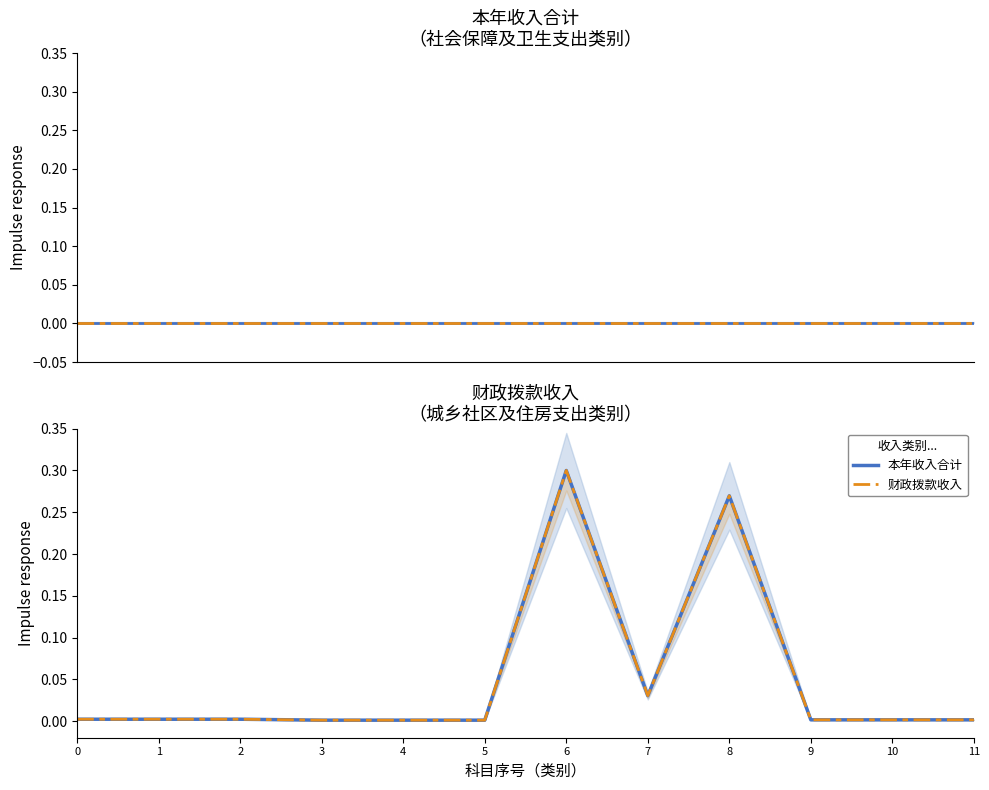

At which category is the sum across all series the highest?

6